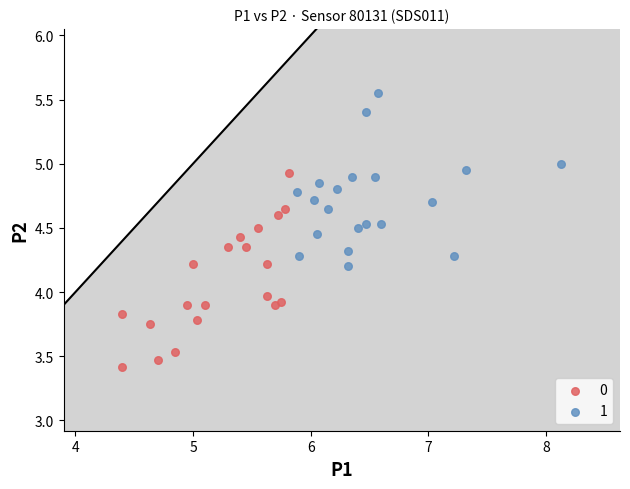

What are all the series names shown in the legend?

0, 1